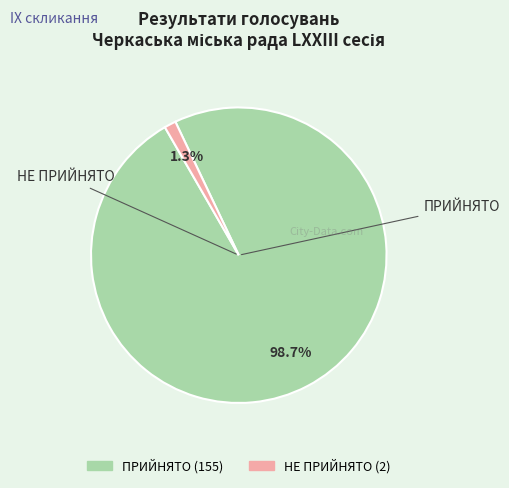

What percentage is the НЕ ПРИЙНЯТО slice, to the nearest percent?

1%